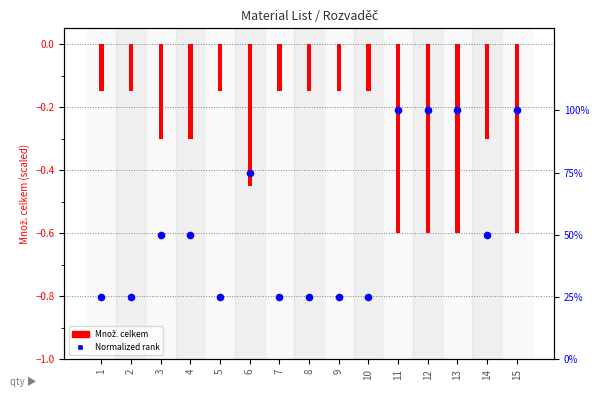

What are all the series names shown in the legend?

Množ. celkem, Normalized rank